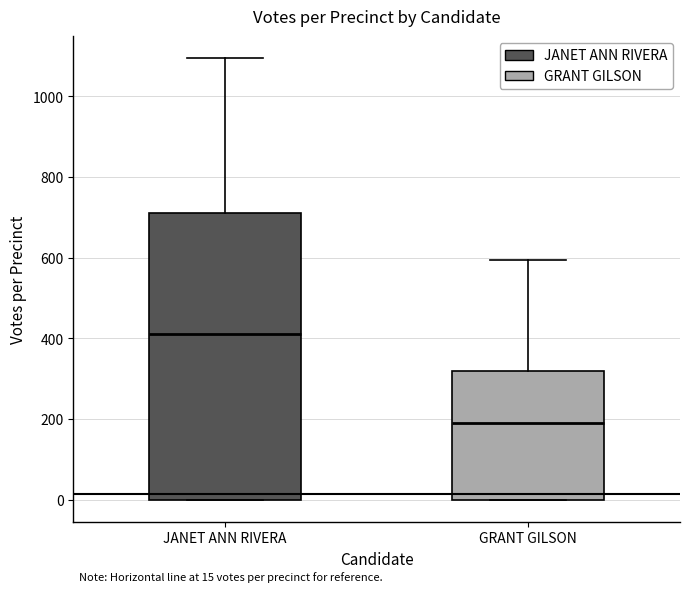

Which box is the tallest, from its lower edge to its upper edge?

JANET ANN RIVERA